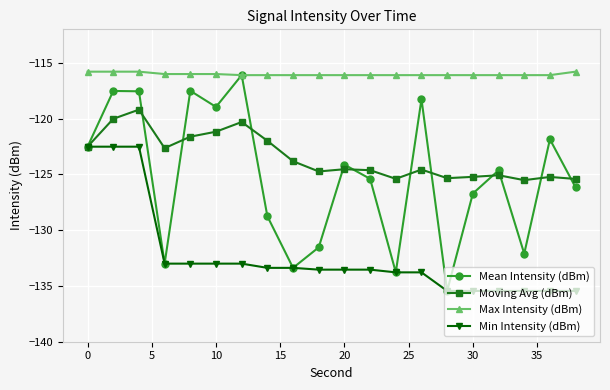

In Mean Intensity (dBm), how many points are lower than both neighbors (excluding endpoints)?

6